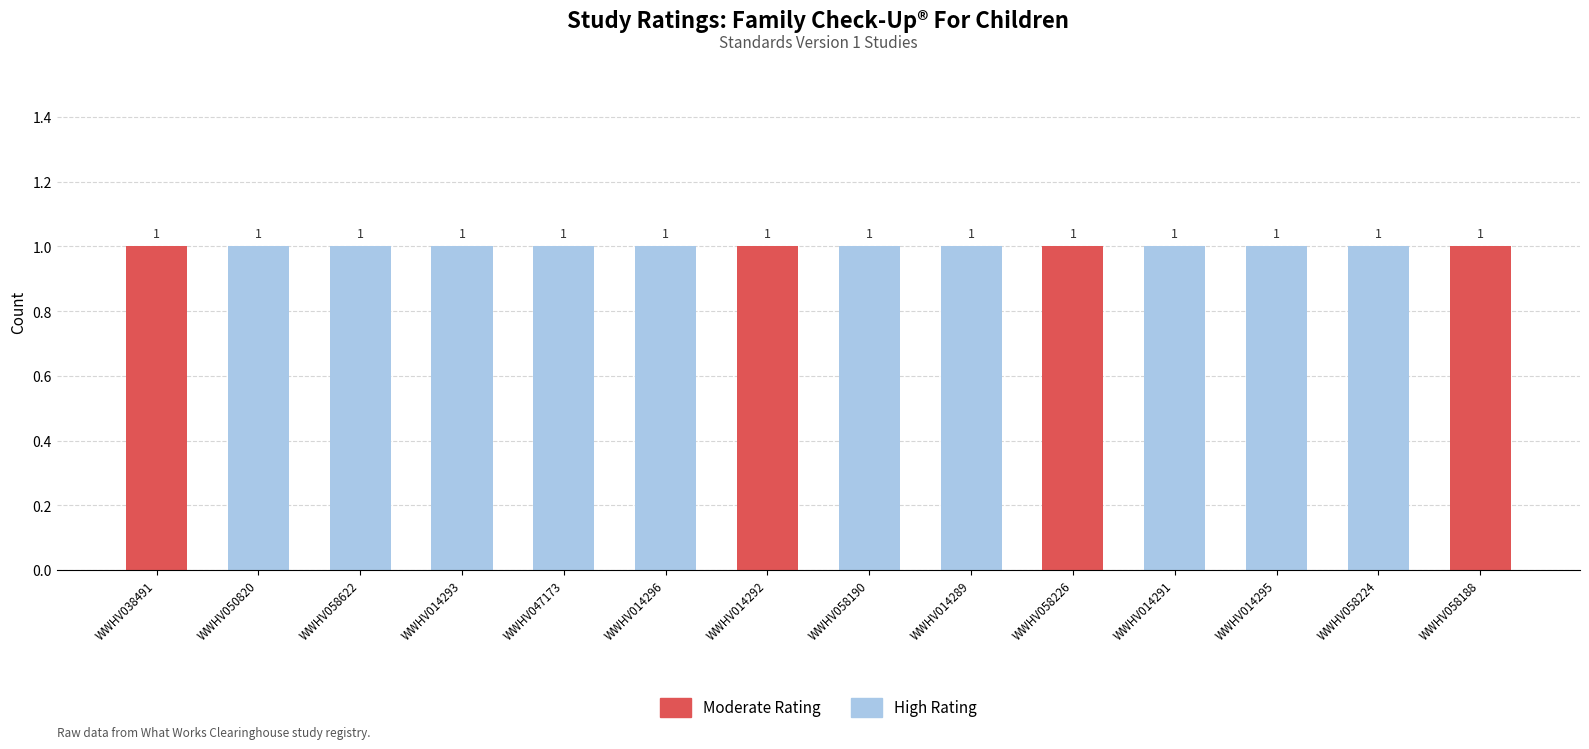

What is the total value across all series at WWHV047173?

1